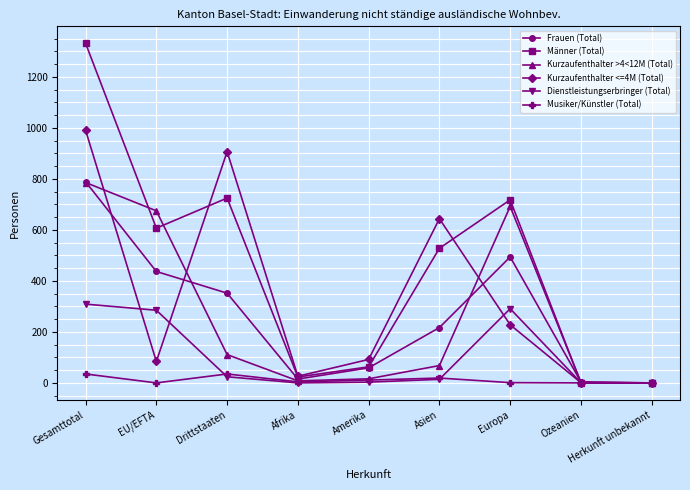

How many lines are shown in the chart?

6